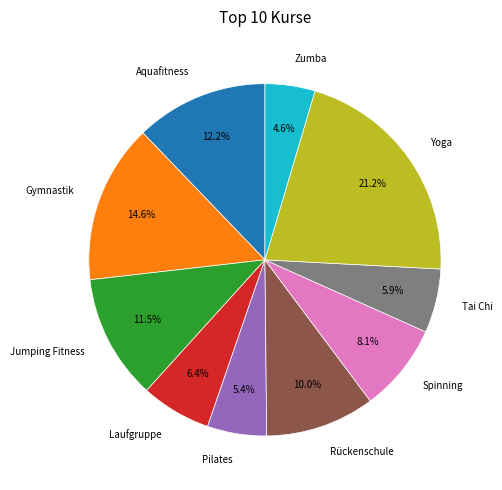

Does any single category account for the majority?

No